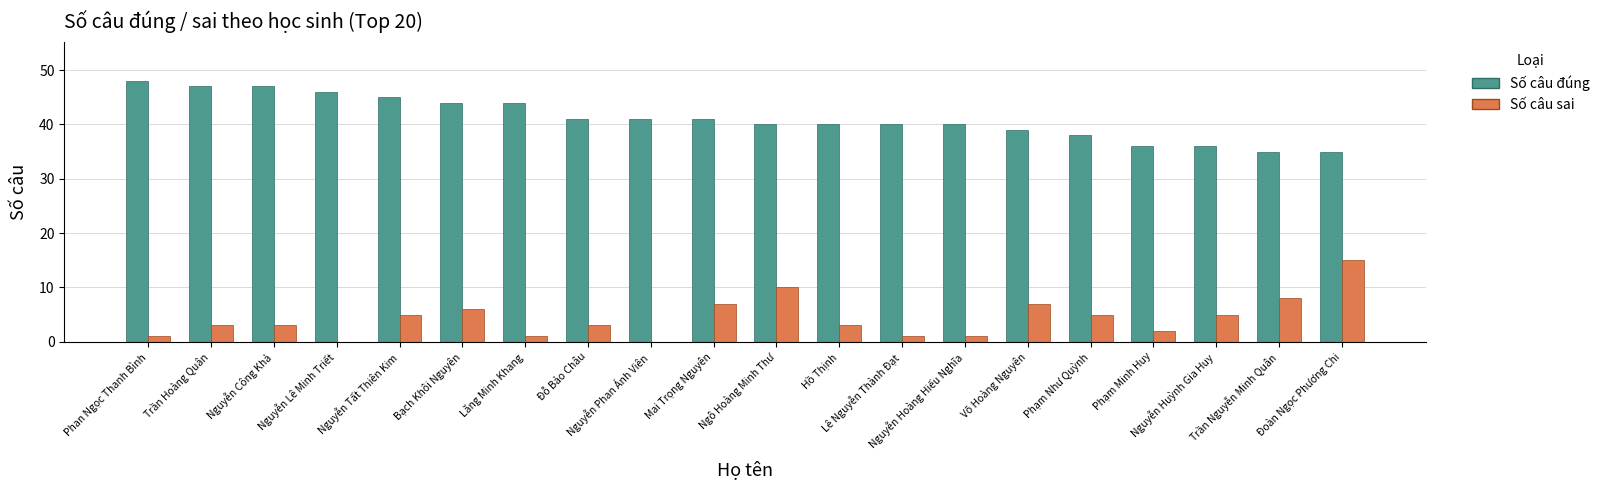

What is the sum of all Số câu sai values?

86